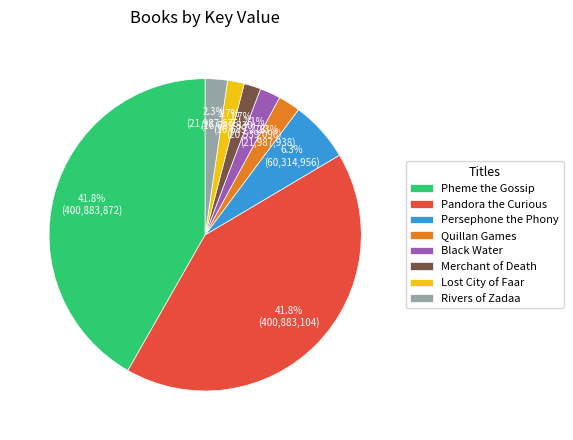

To the nearest percent, what is the average slice percentage?

12%